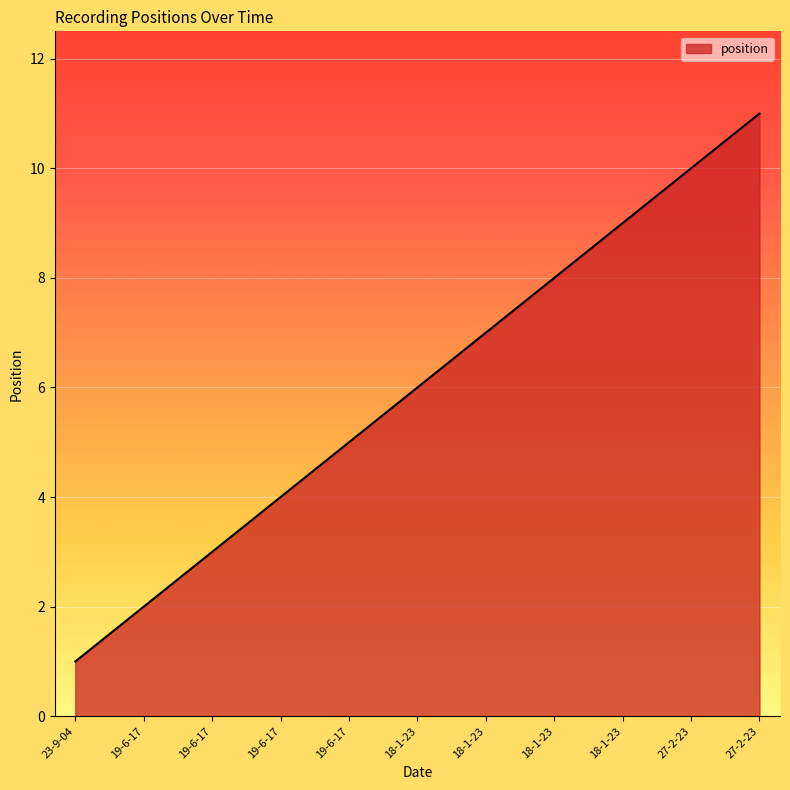

Is it true that the value at 18-1-23 is 6?

False